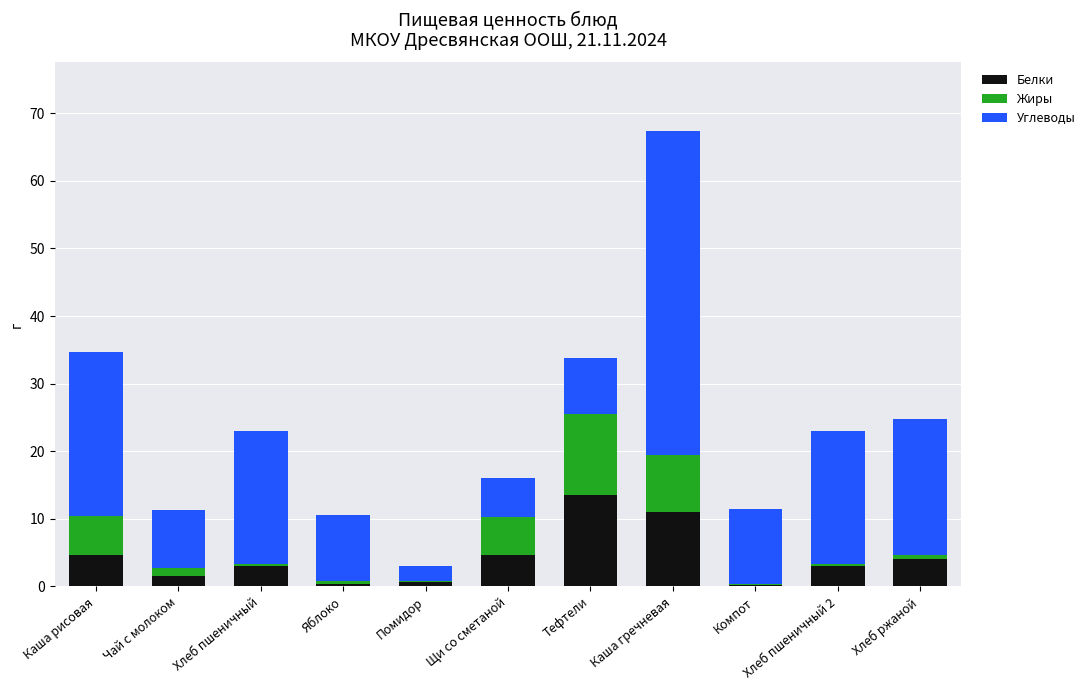

At which category is the sum across all series the highest?

Каша гречневая